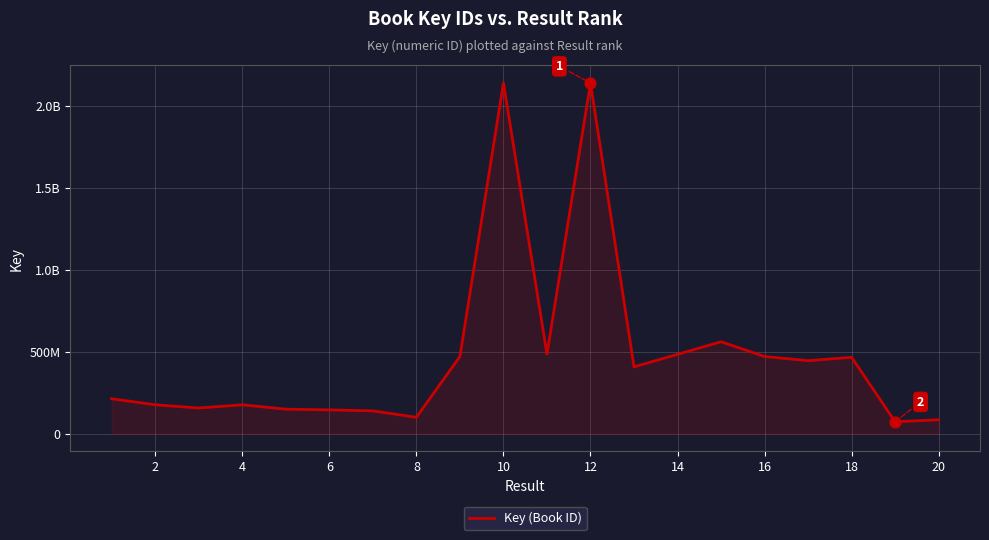

Does the chart have visible grid lines?

Yes